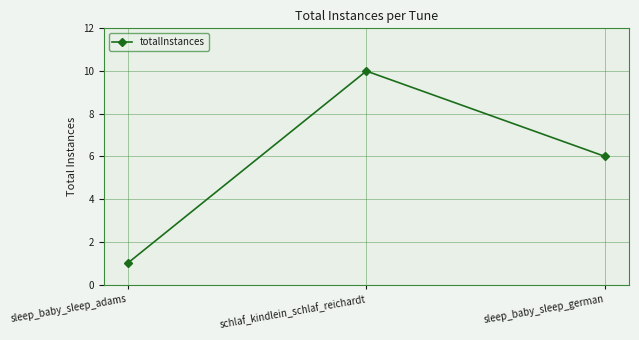

How many data points are less than 6?

1